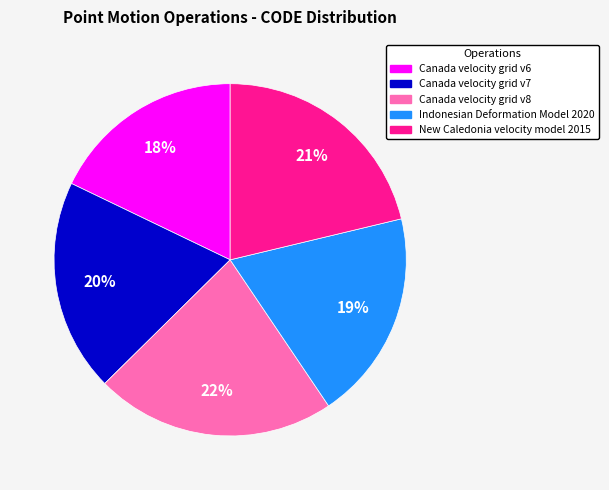

Which has a higher value, Indonesian Deformation Model 2020 or New Caledonia velocity model 2015?

New Caledonia velocity model 2015